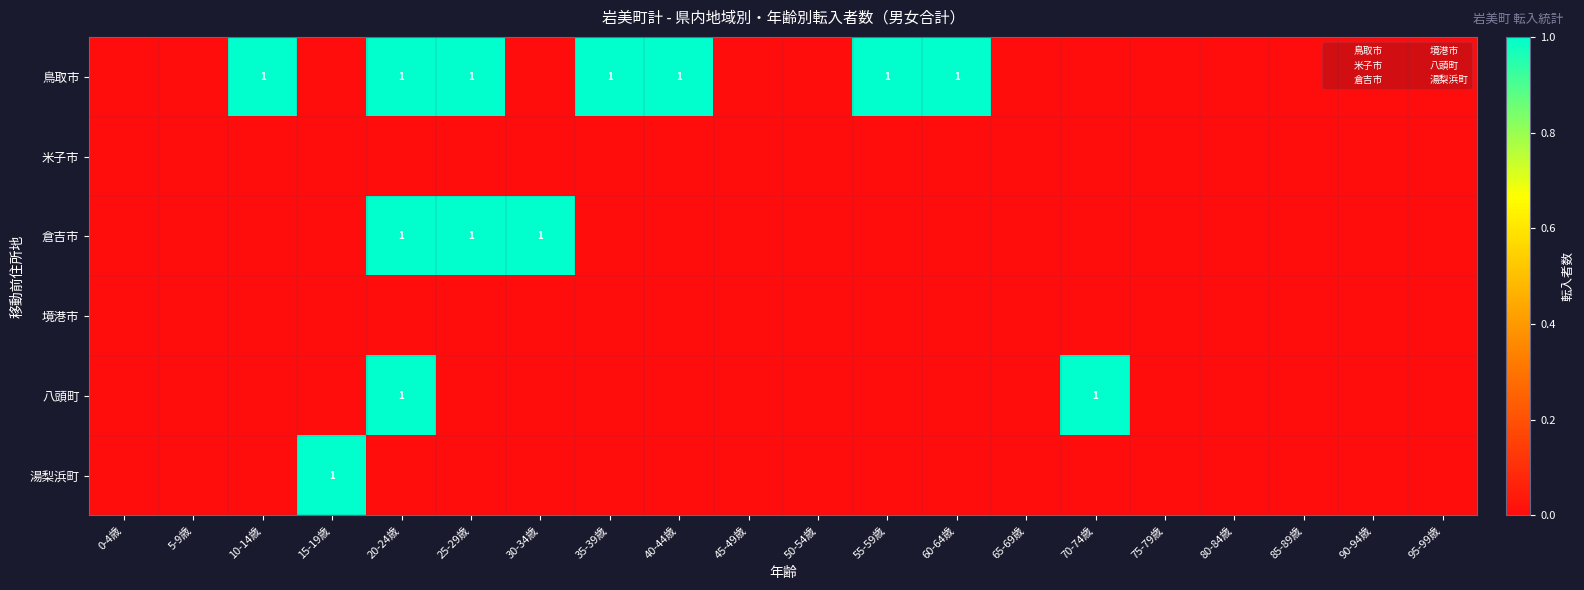

Where is 八頭町 nearest to the value 0?

0-4歳